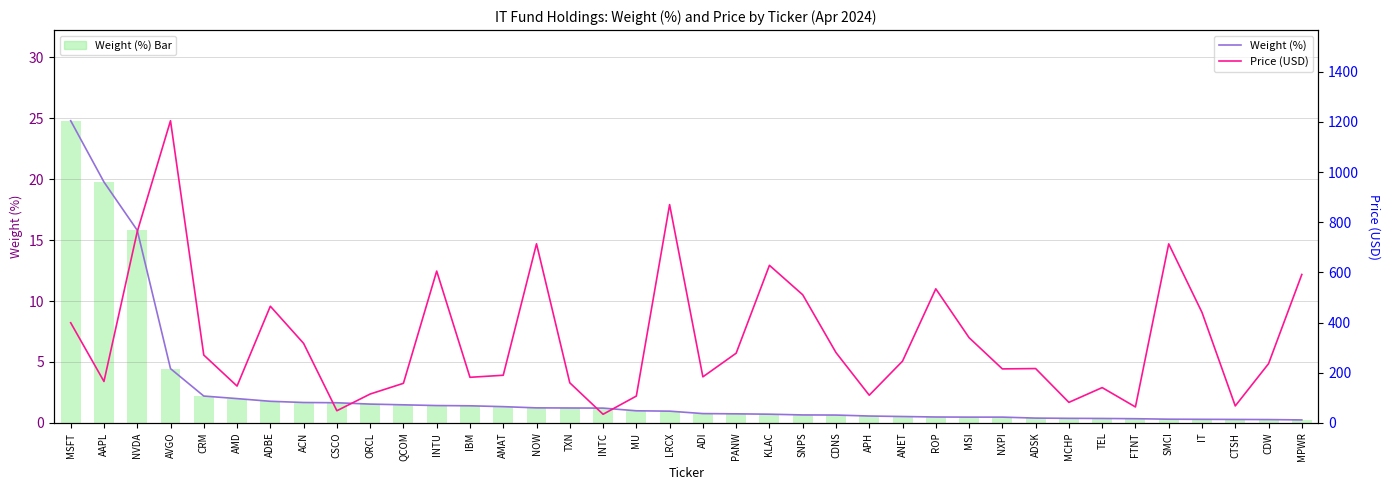

What is the sum of all Price (USD) values?

12788.4